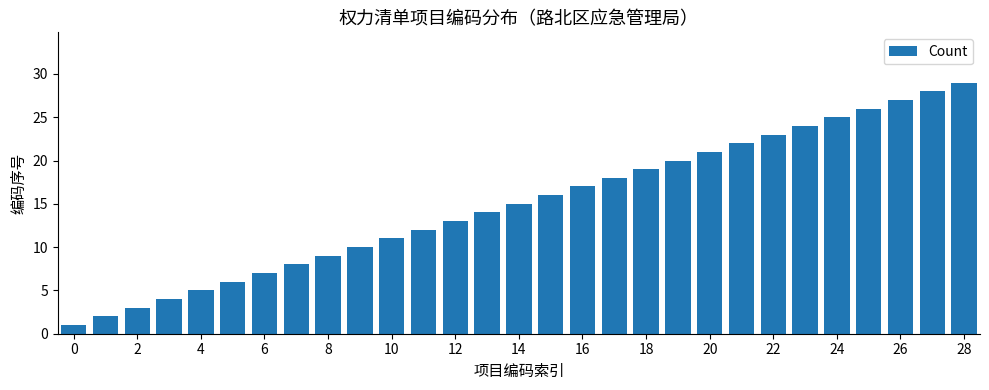

What is the difference between the maximum and minimum values?

28